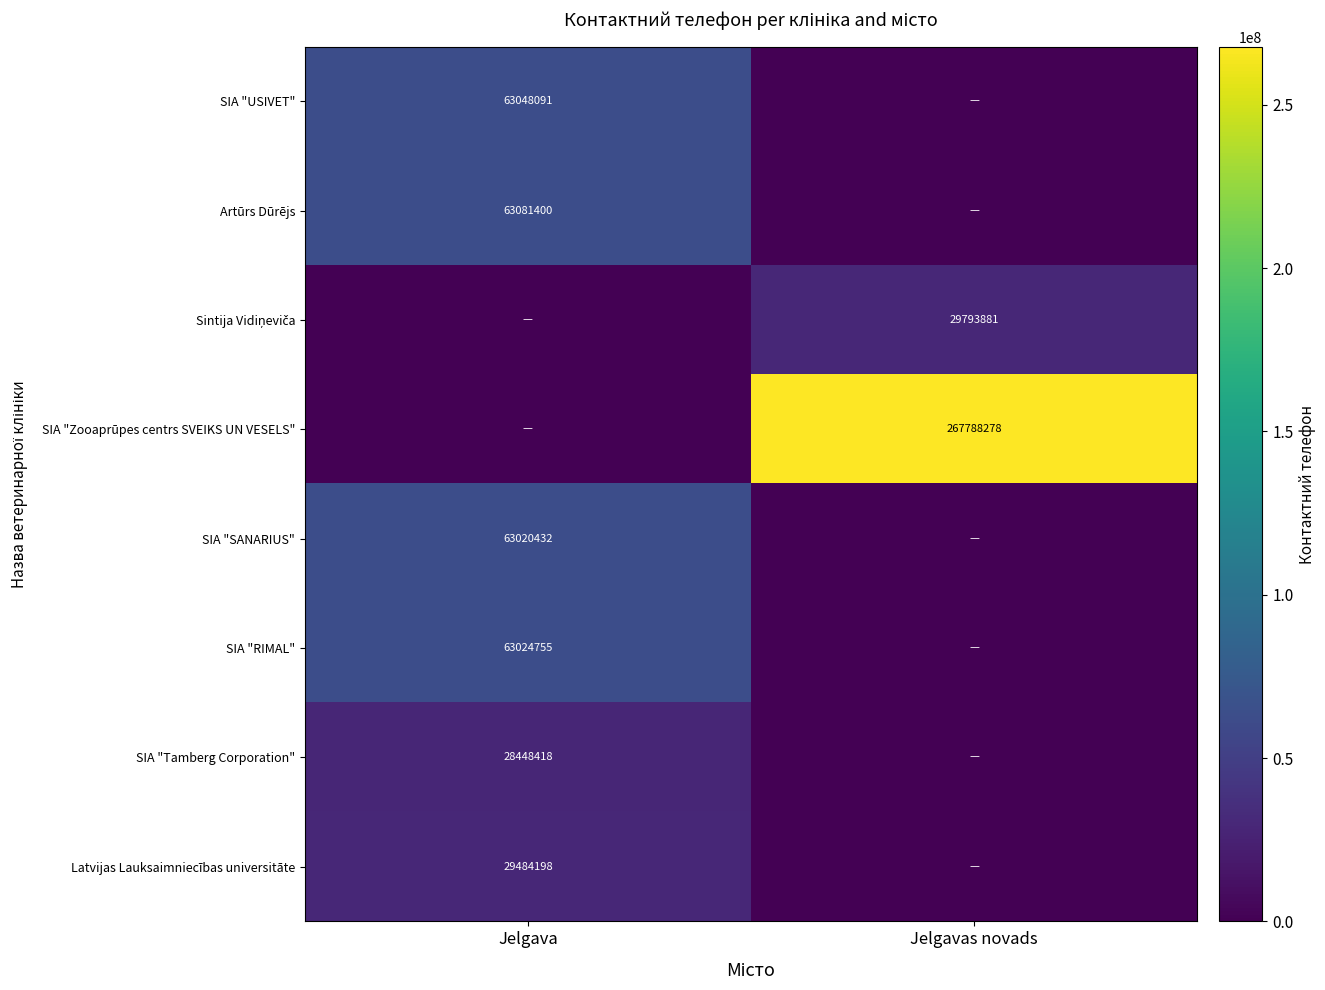

What is the sum of all SIA "Zooaprūpes centrs SVEIKS UN VESELS" values?

267788278